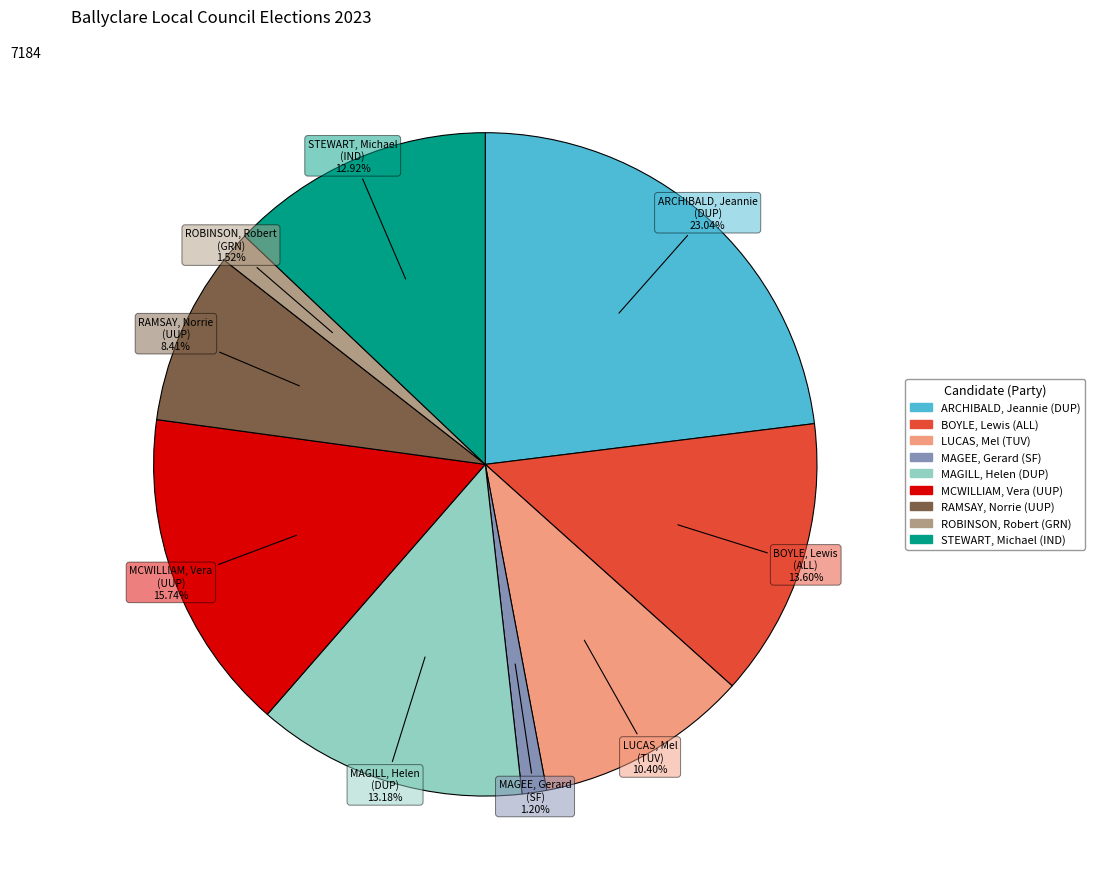

Which category has the biggest portion of the pie?

ARCHIBALD, Jeannie (DUP)